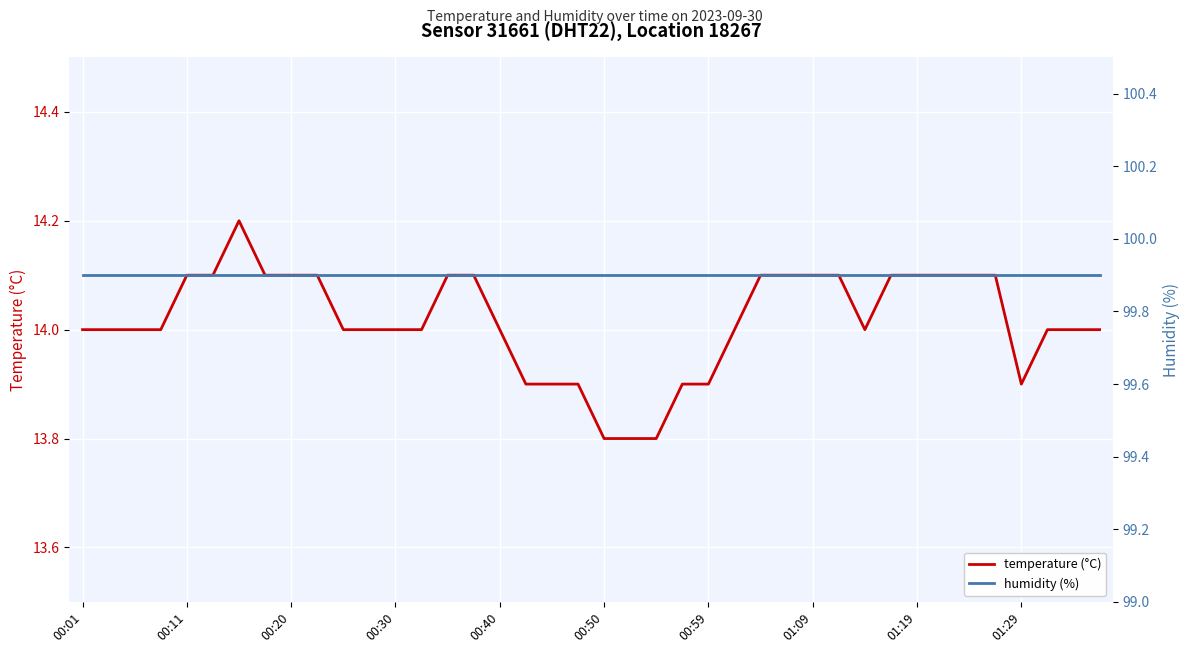

What is the difference between the second highest and minimum values in the temperature (°C) series?

0.3